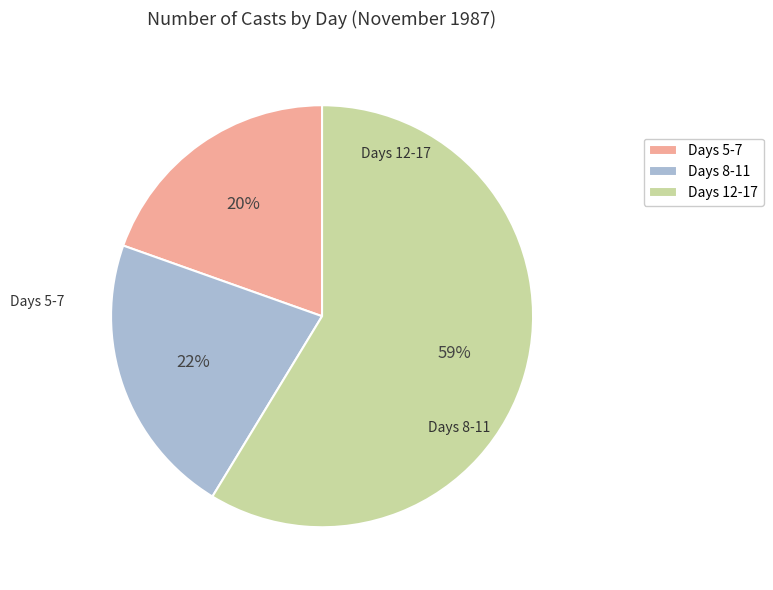

Which slice is the smallest?

Days 5-7